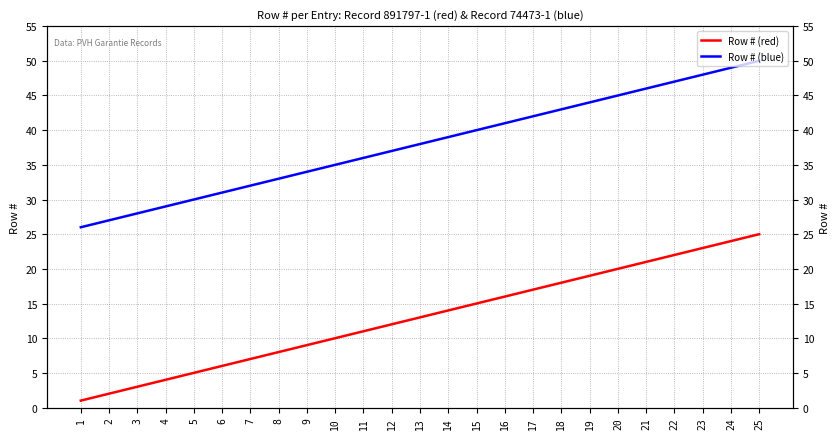

How many distinct data groups are displayed?

2